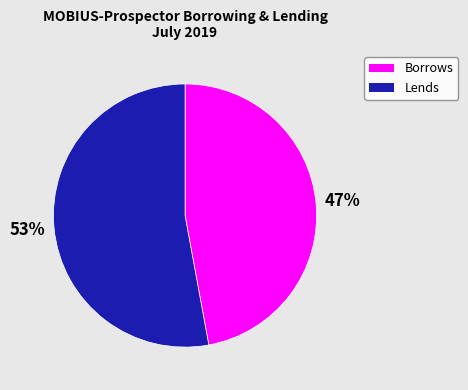

To the nearest percent, what is the average slice percentage?

50%